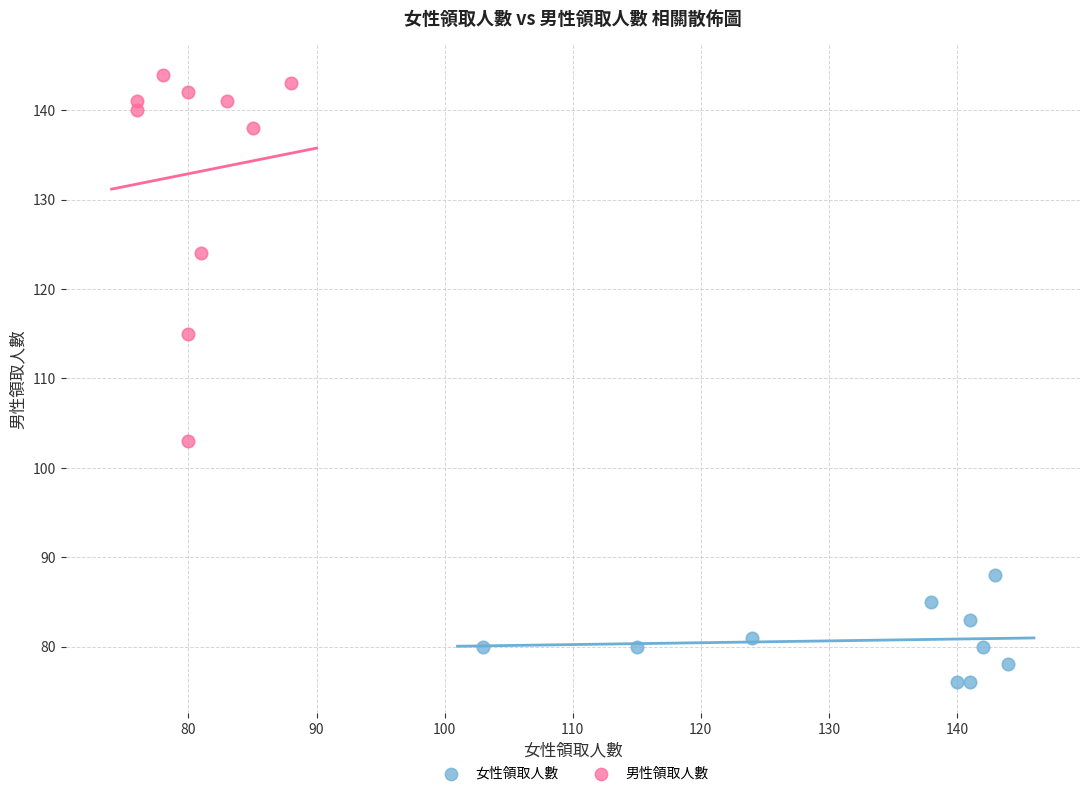

Which series reaches the maximum Y coordinate?

男性領取人數